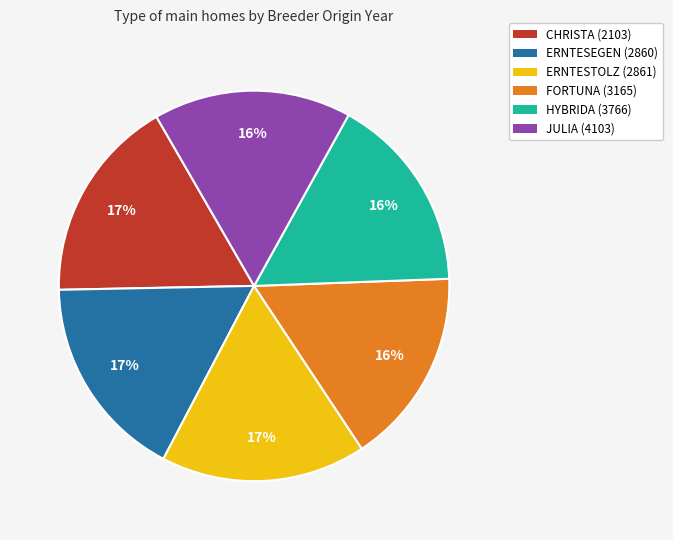

Combined, do CHRISTA (2103) and HYBRIDA (3766) account for over 50%?

No